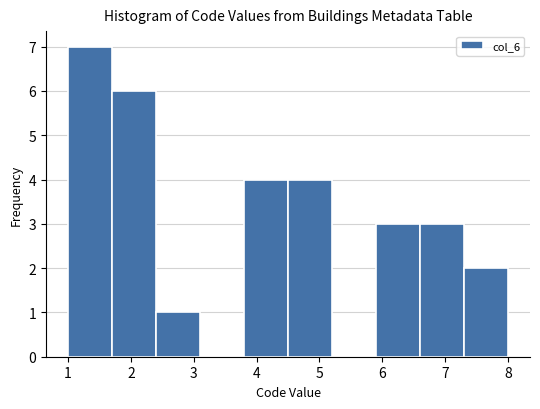

Over which range of the x-axis is the bar tallest?

1.0 to 1.7